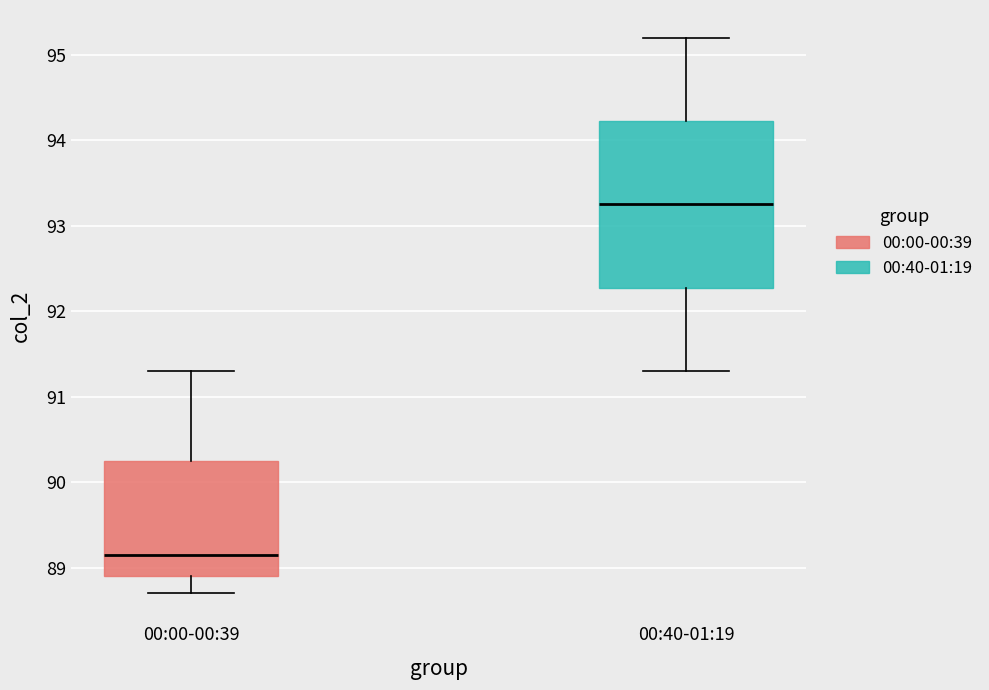

Where does the lower whisker of the box for 00:40-01:19 end on the y-axis? The values are not printed on the chart, so give them approximately, as read against the axis.

91.3